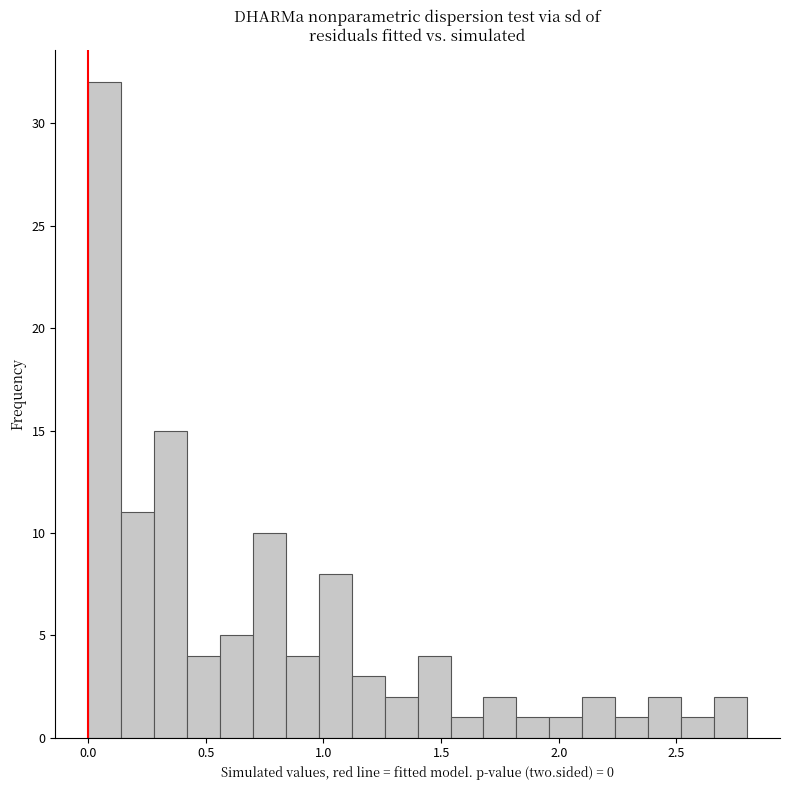

Read against the x-axis, roughly where is the centre of the tallest bar?

0.05